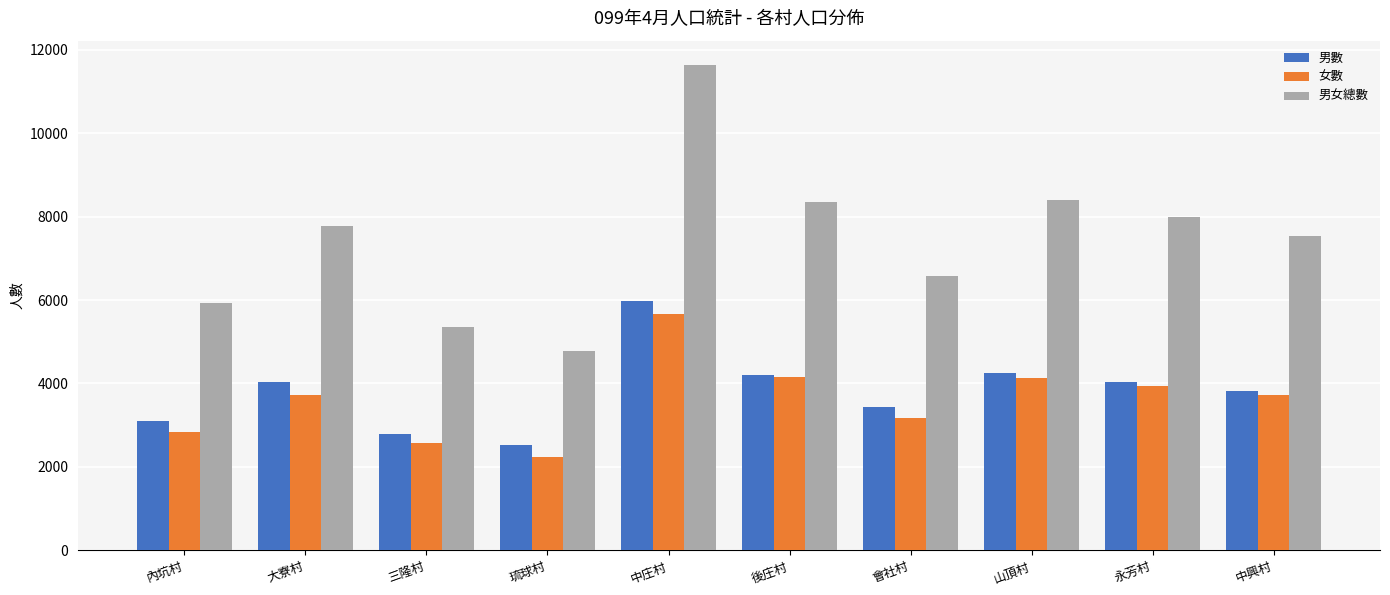

What is the sum of all 男女總數 values?

74294